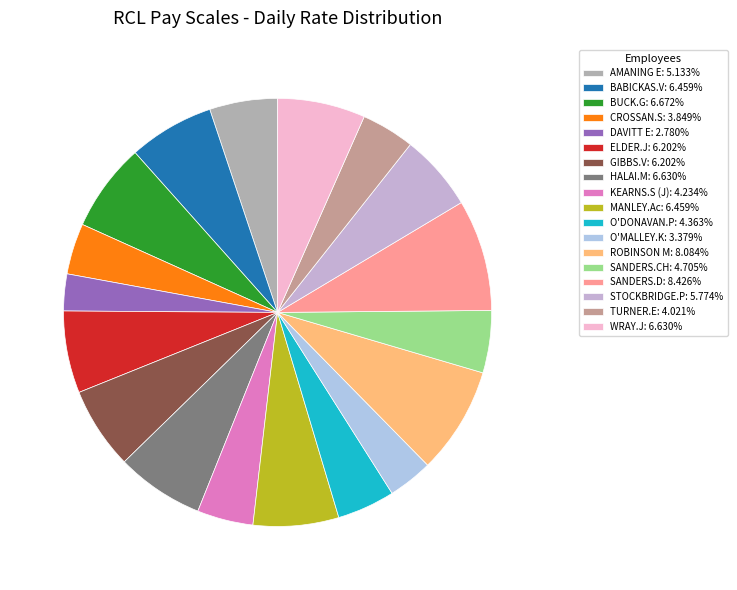

How many slices are in this pie chart?

18